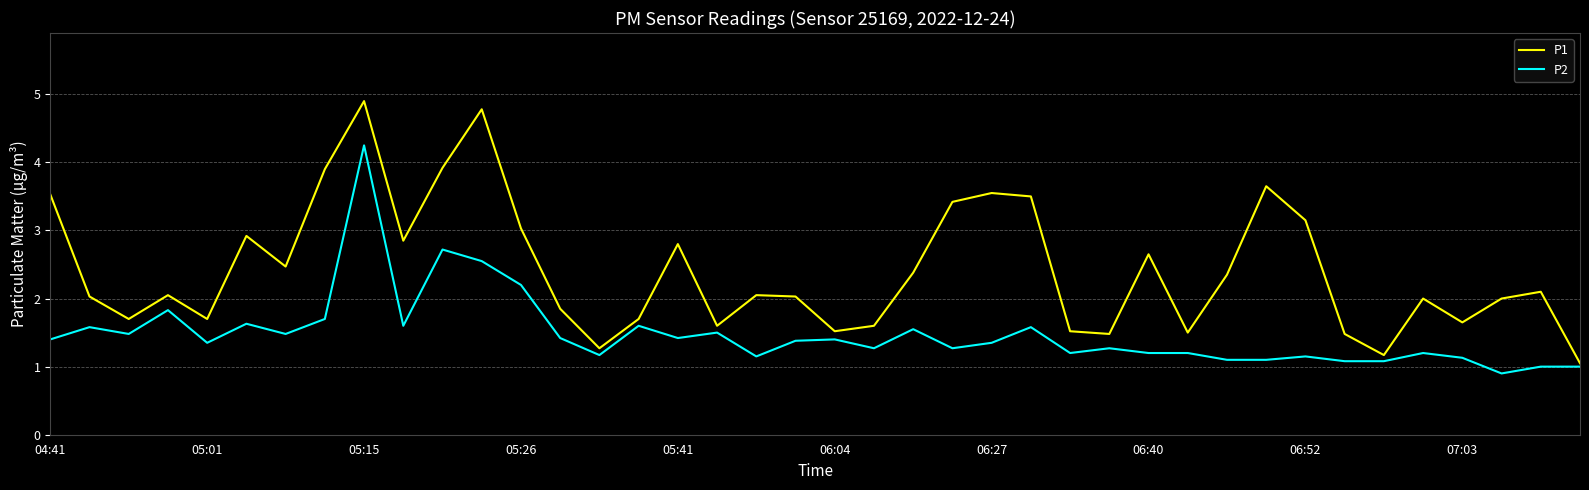

True or false: P2 and P1 cross at least once.

False